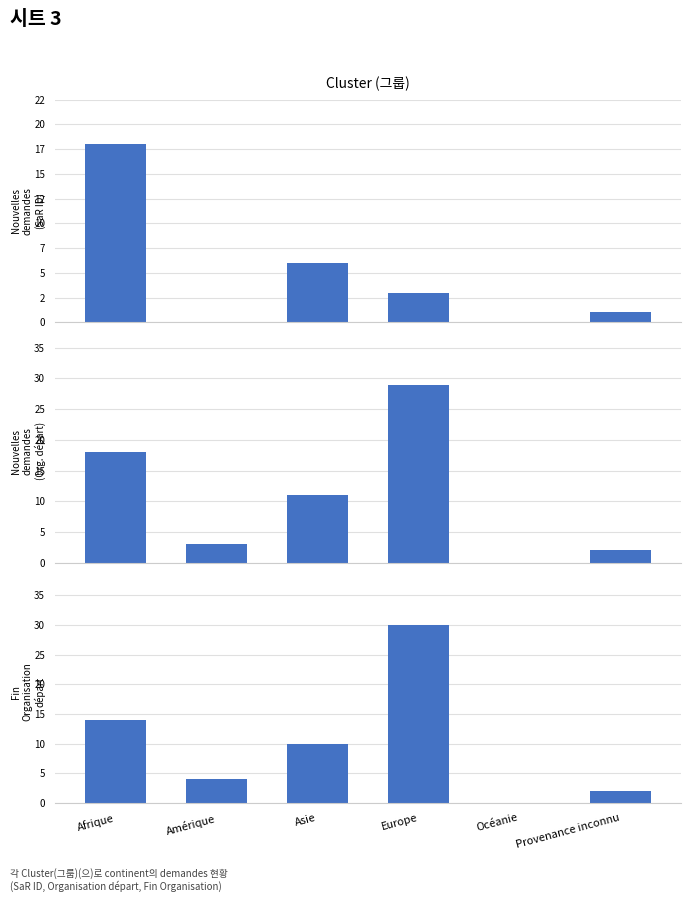

Does the chart contain stacked bars?

No